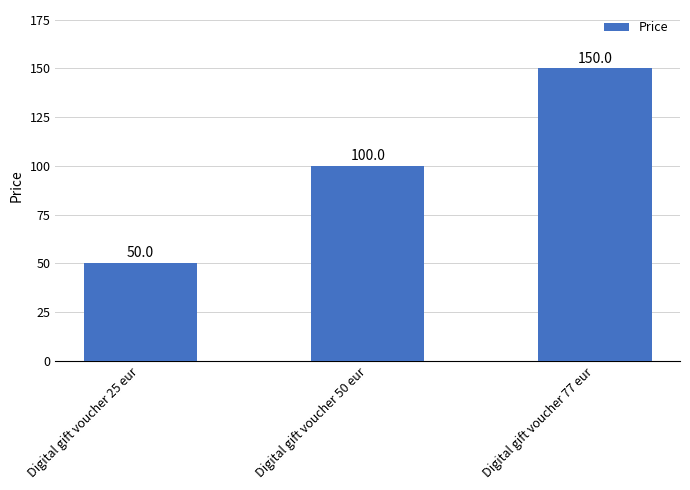

Which has a higher value, Digital gift voucher 25 eur or Digital gift voucher 77 eur?

Digital gift voucher 77 eur